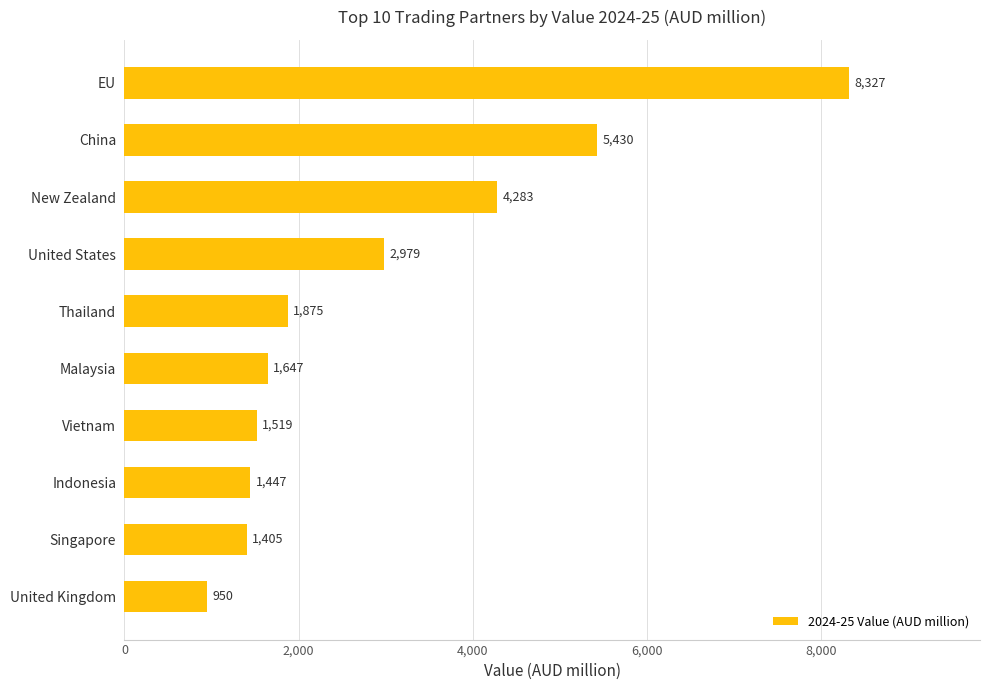

List the labels in order of value, largest first.

EU, China, New Zealand, United States, Thailand, Malaysia, Vietnam, Indonesia, Singapore, United Kingdom